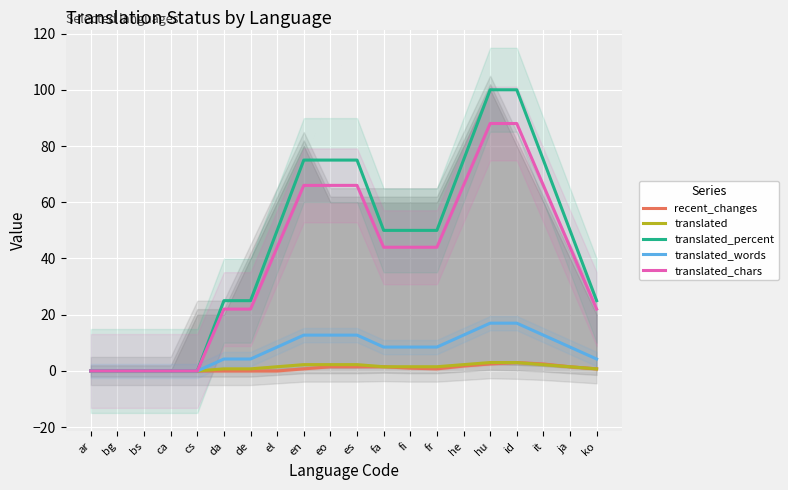

True or false: translated_words and translated_percent cross at least once.

False